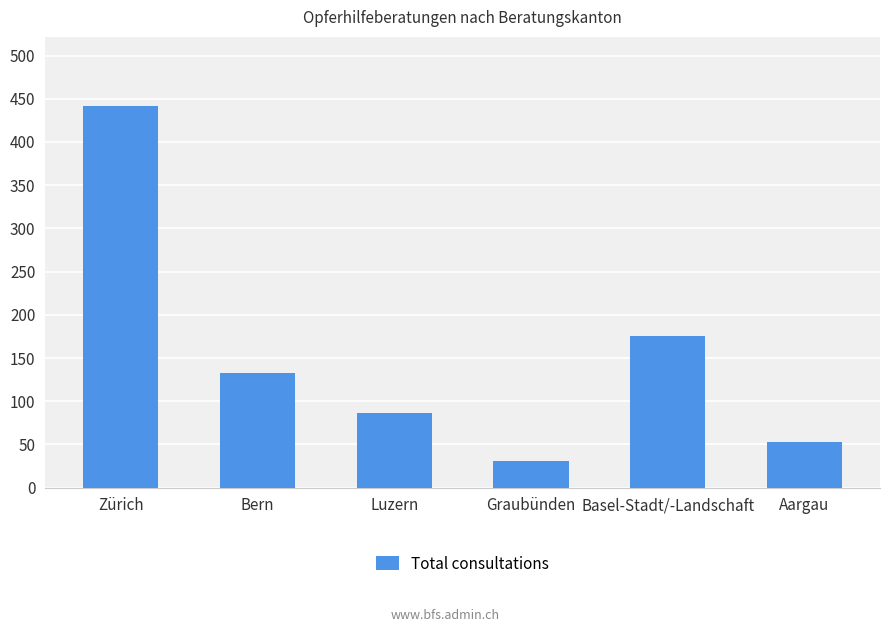

Reading left to right, what are all the values shown in this chart?

Zürich=442	Bern=133	Luzern=86	Graubünden=31	Basel-Stadt/-Landschaft=175	Aargau=53